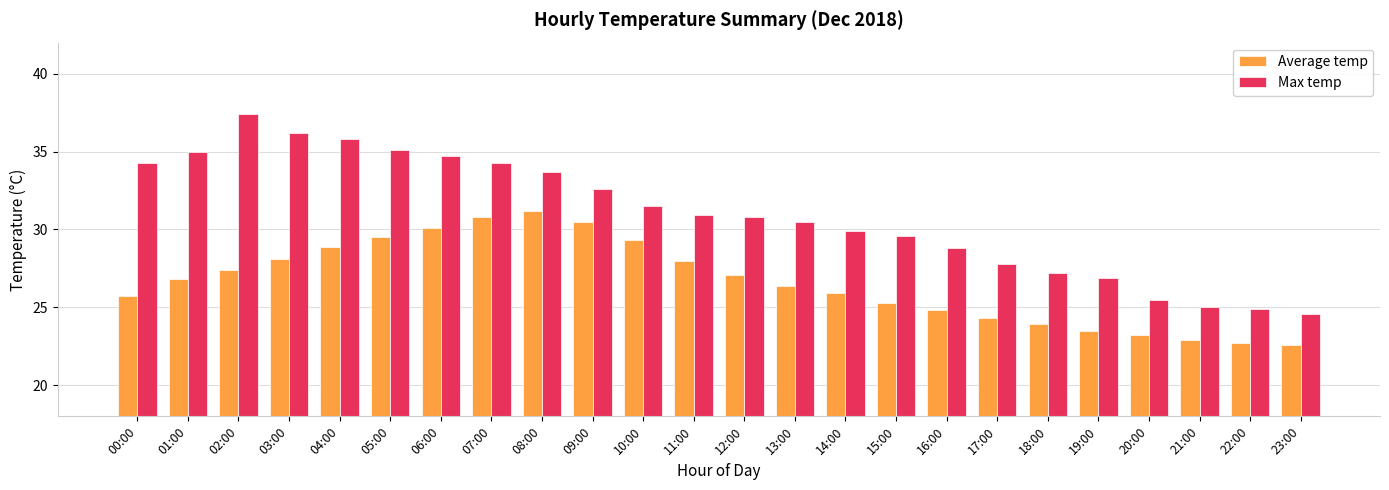

Reading left to right, transcribe all the data shown in this chart.

Average temp: 00:00=25.7	01:00=26.8	02:00=27.4	03:00=28.1	04:00=28.9	05:00=29.5	06:00=30.1	07:00=30.8	08:00=31.2	09:00=30.5	10:00=29.3	11:00=28.0	12:00=27.1	13:00=26.4	14:00=25.9	15:00=25.3	16:00=24.8	17:00=24.3	18:00=23.9	19:00=23.5	20:00=23.2	21:00=22.9	22:00=22.7	23:00=22.6
Max temp: 00:00=34.3	01:00=35.0	02:00=37.4	03:00=36.2	04:00=35.8	05:00=35.1	06:00=34.7	07:00=34.3	08:00=33.7	09:00=32.6	10:00=31.5	11:00=30.9	12:00=30.8	13:00=30.5	14:00=29.9	15:00=29.6	16:00=28.8	17:00=27.8	18:00=27.2	19:00=26.9	20:00=25.5	21:00=25.0	22:00=24.9	23:00=24.6